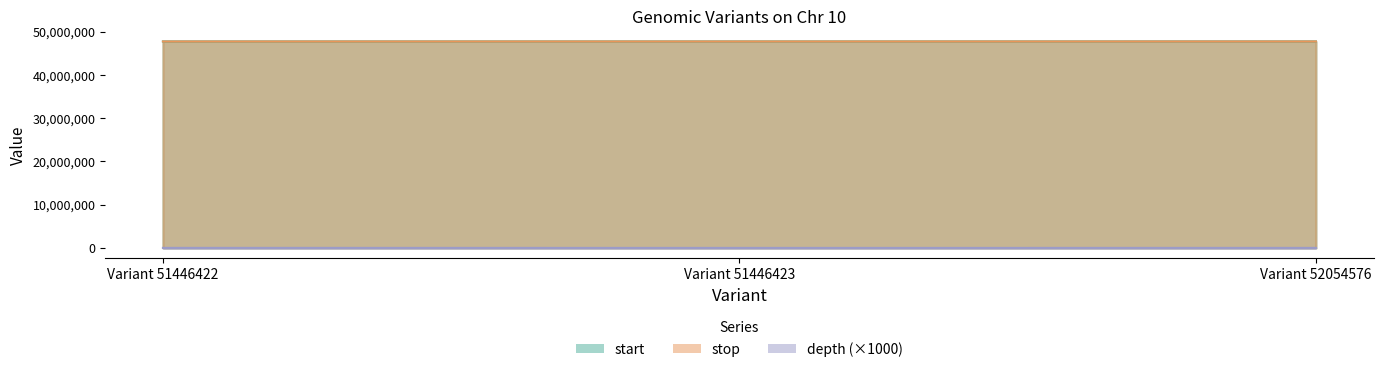

At which label does depth first exceed 16000?

Variant 51446422